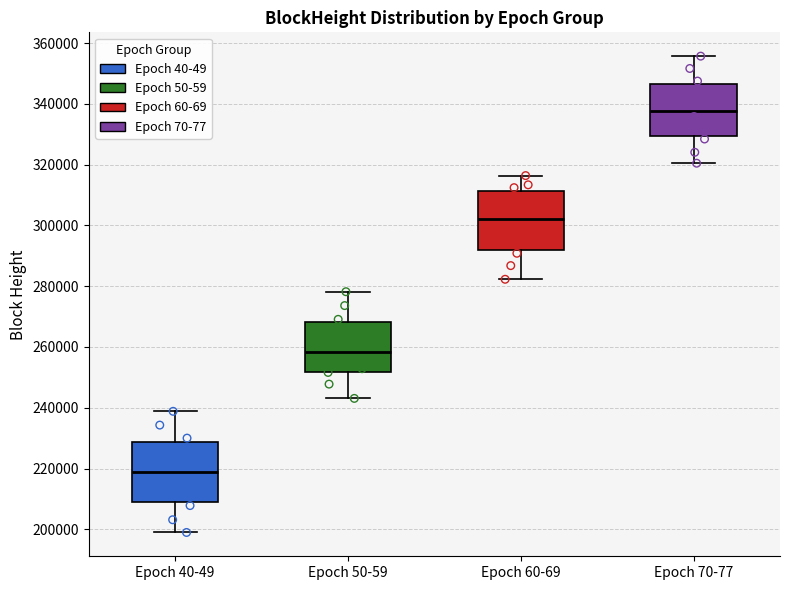

Reading left to right, read every box against the y-axis: the position of its median line, the range the box covers, and the ends of its whiskers. The values are not printed on the chart, so give them approximately, as read against the axis.

Epoch 40-49: median 218000, box 208000 to 228000, whiskers 198000 to 238000
Epoch 50-59: median 258000, box 252000 to 268000, whiskers 244000 to 278000
Epoch 60-69: median 302000, box 292000 to 312000, whiskers 282000 to 316000
Epoch 70-77: median 338000, box 330000 to 346000, whiskers 320000 to 356000